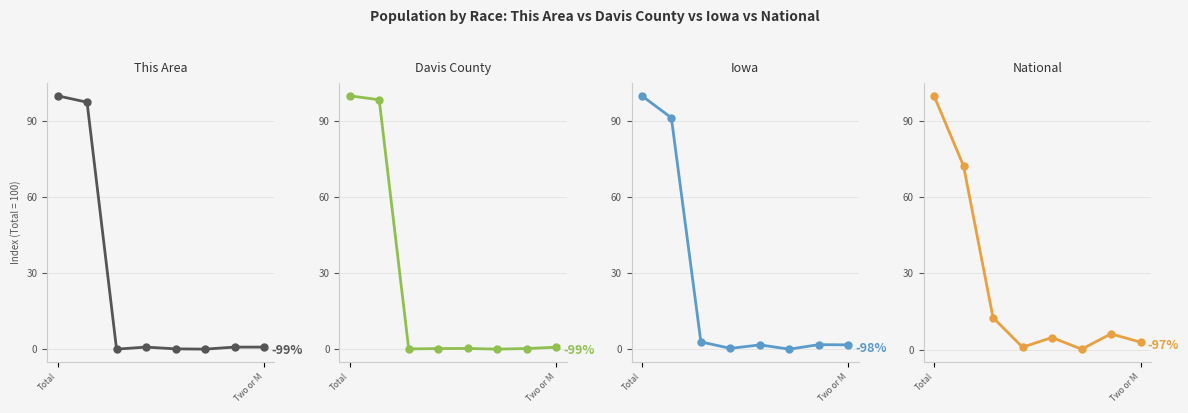

Which series changed the most between 3 and 5?

This Area